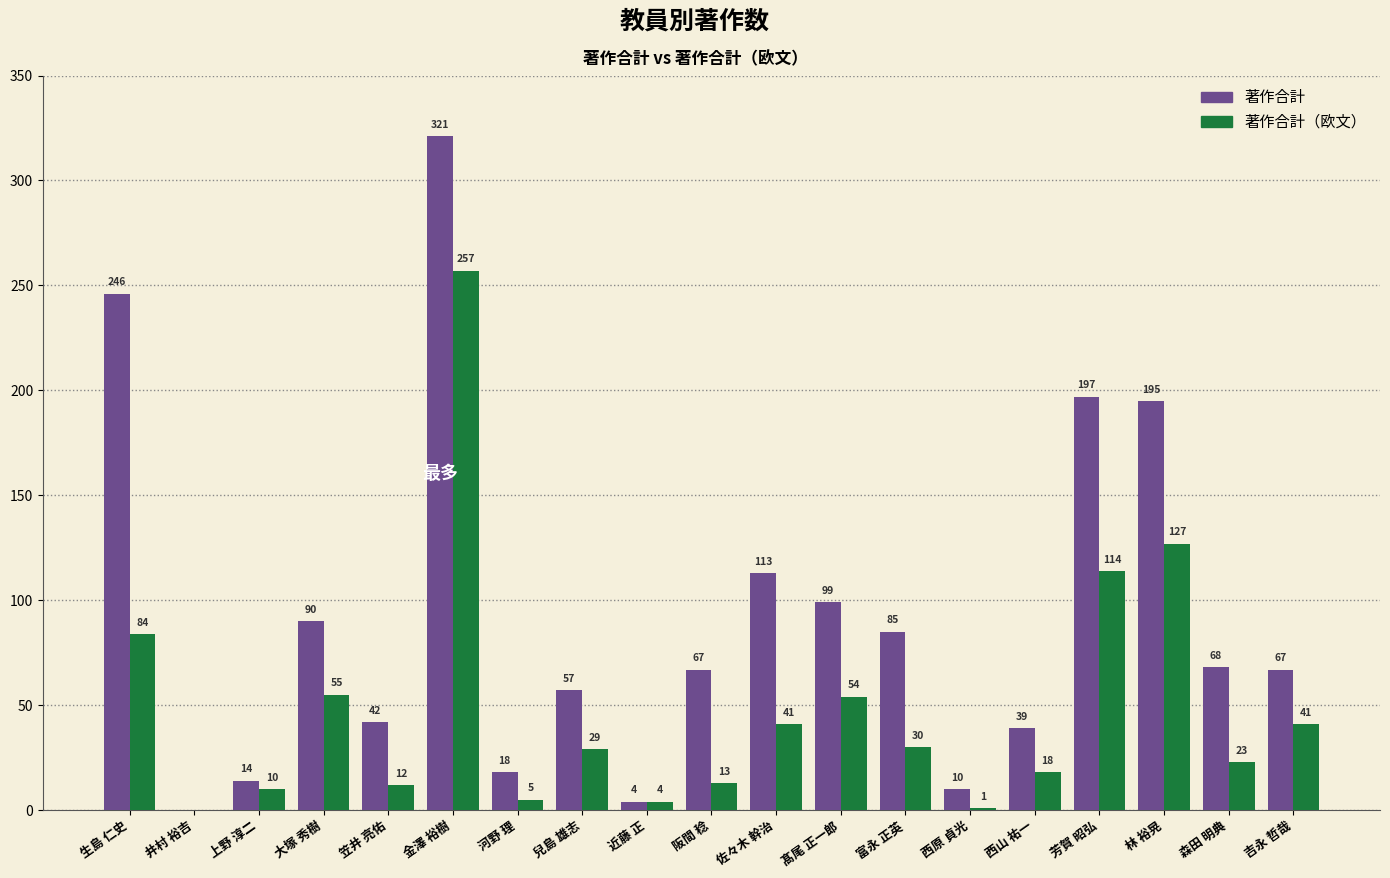

What is the sum of all 著作合計（欧文） values?

918